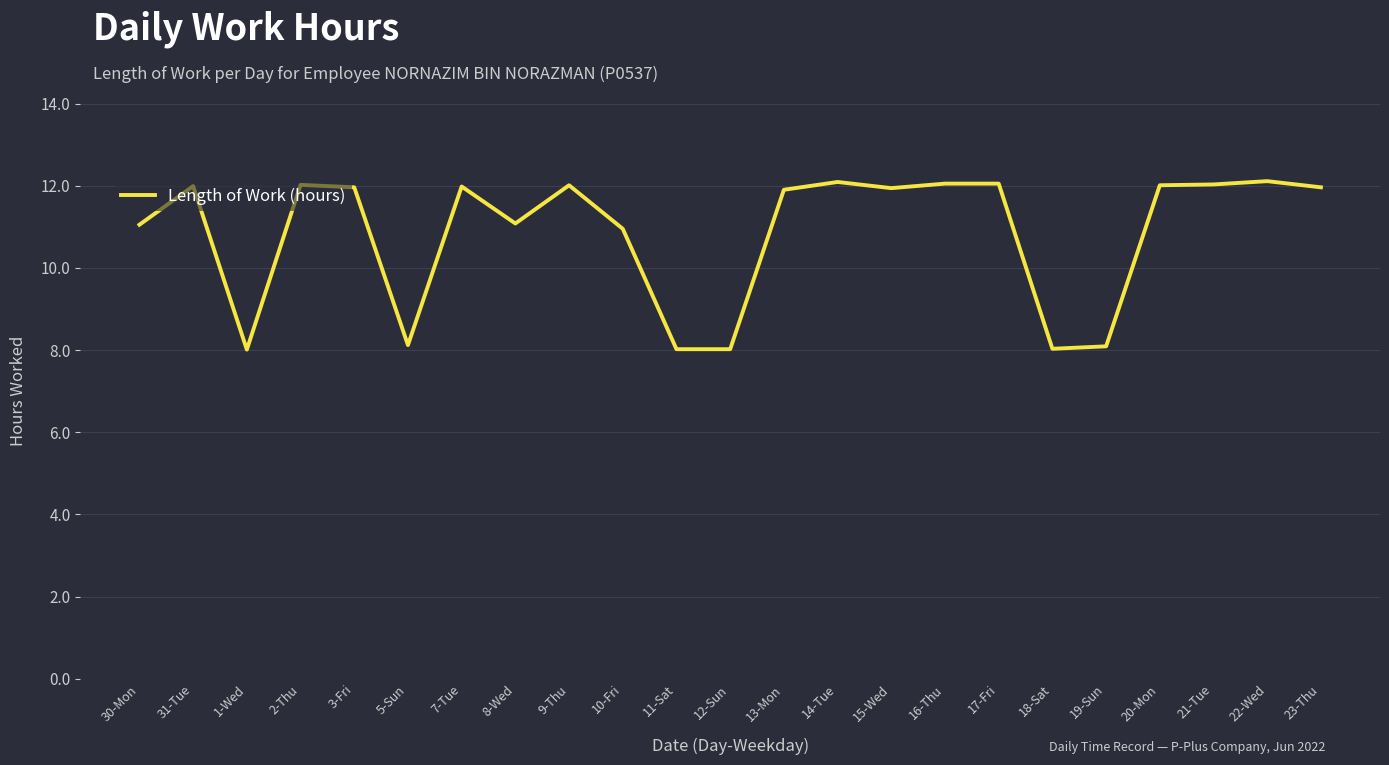

What is the difference between the maximum and minimum values?

4.1